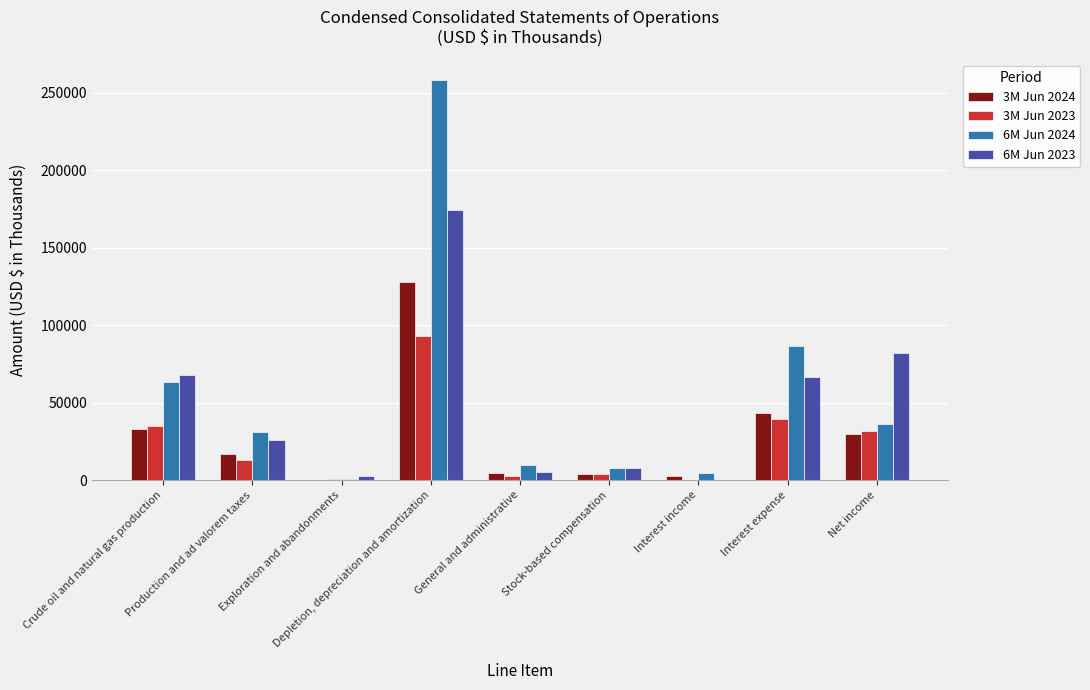

How many series are shown in this chart?

4